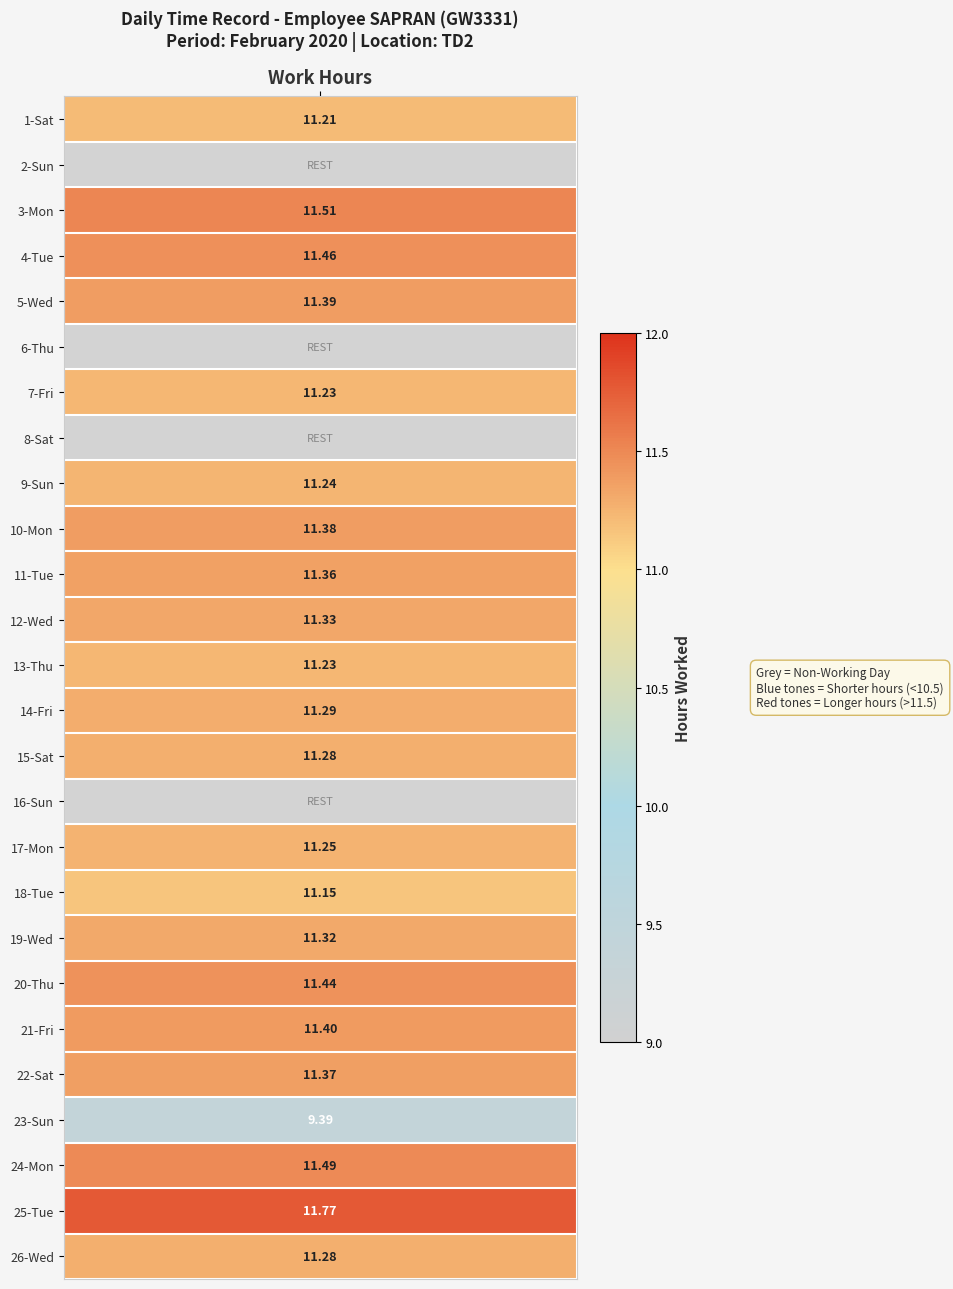

What is the greatest value displayed?

11.8